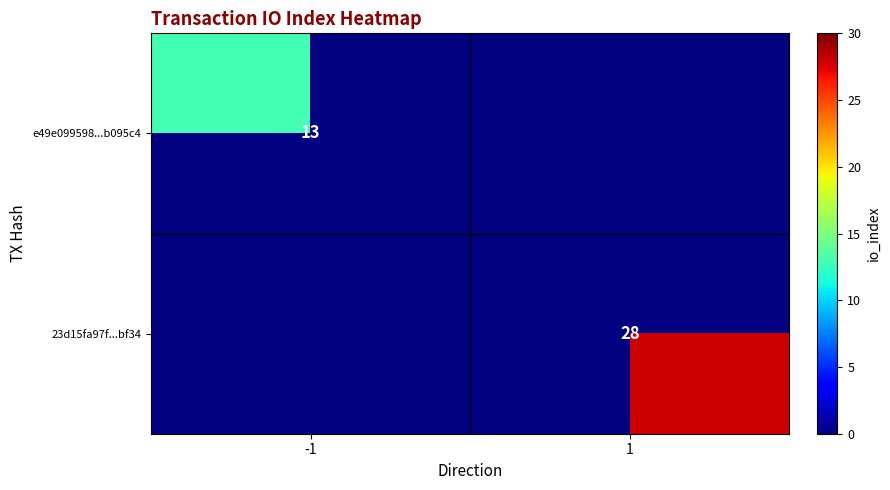

The value of e49e099598...b095c4 at -1 is 19. True or false?

False